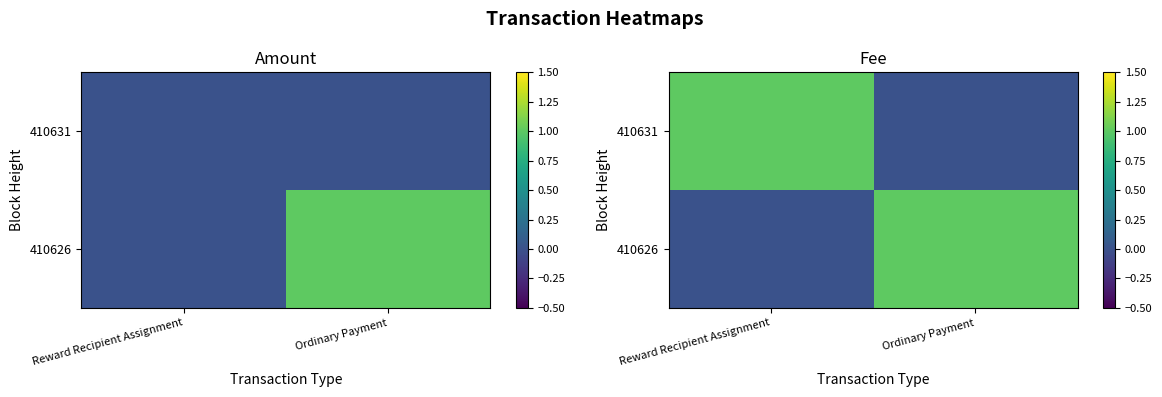

Rank the series by their maximum value, from lowest to highest.

410631, 410626